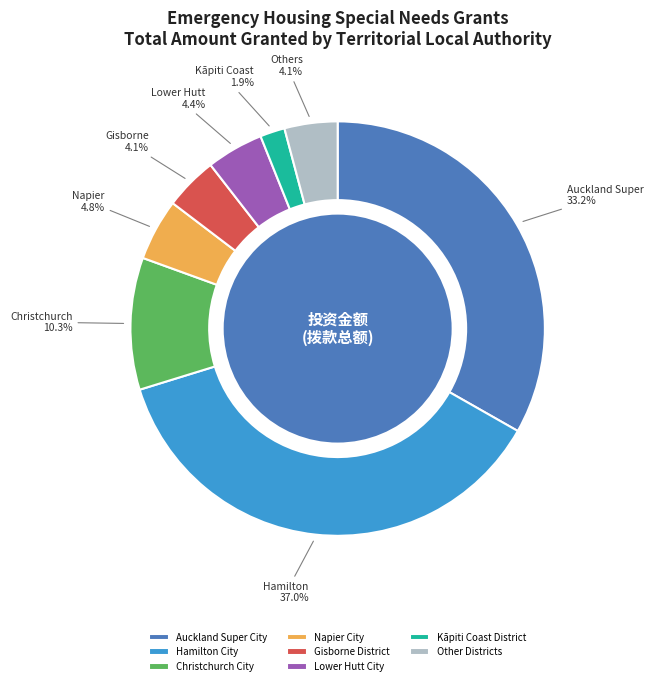

Which has a higher value, Kāpiti Coast District or Christchurch City?

Christchurch City